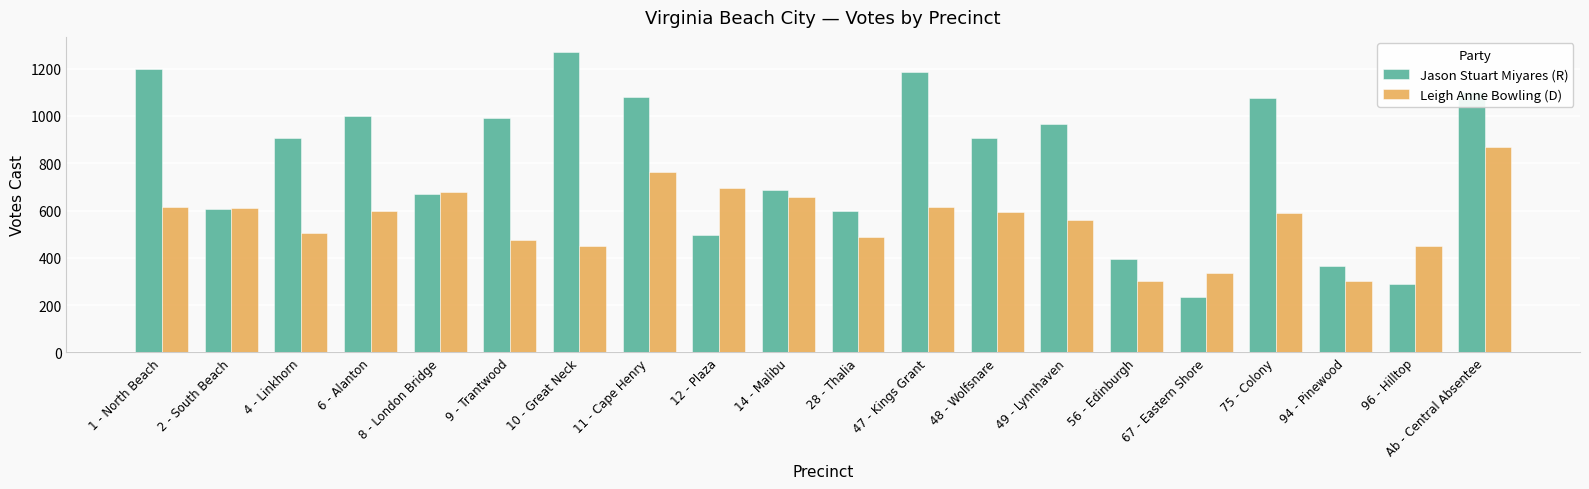

What is the label of the 12th bar from the right?

12 - Plaza